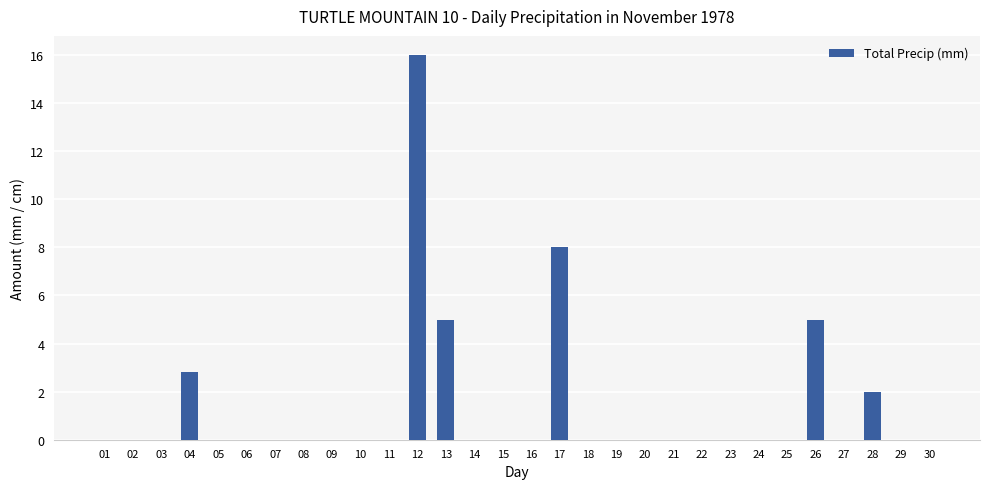

Reading left to right, extract all data points from this chart.

01=0.0	02=0.0	03=0.0	04=2.8	05=0.0	06=0.0	07=0.0	08=0.0	09=0.0	10=0.0	11=0.0	12=16.0	13=5.0	14=0.0	15=0.0	16=0.0	17=8.0	18=0.0	19=0.0	20=0.0	21=0.0	22=0.0	23=0.0	24=0.0	25=0.0	26=5.0	27=0.0	28=2.0	29=0.0	30=0.0